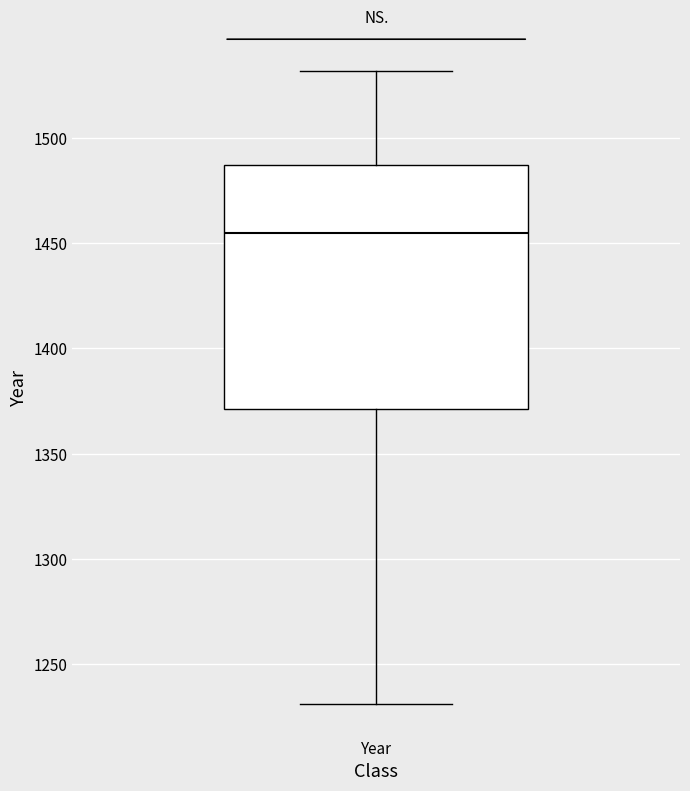

Where is the lower edge of the box for Year on the y-axis? The values are not printed on the chart, so give them approximately, as read against the axis.

1370